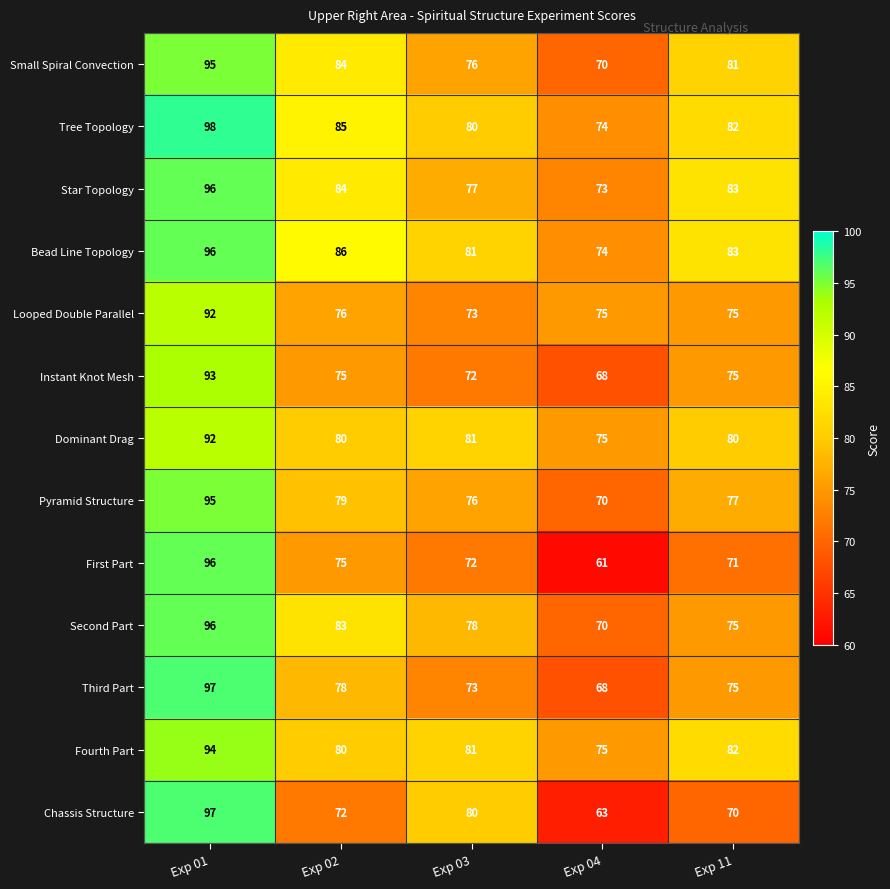

Which series has the largest total across all categories?

Bead Line Topology